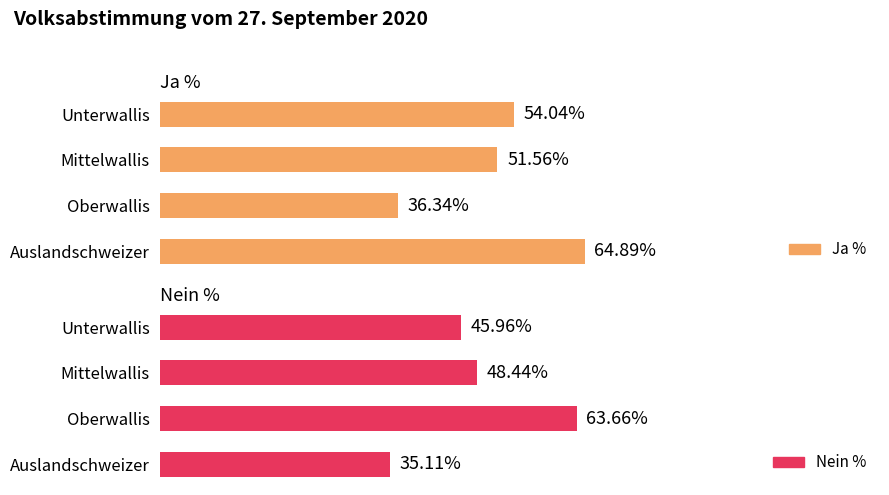

How many values in the Ja % series exceed 54?

2